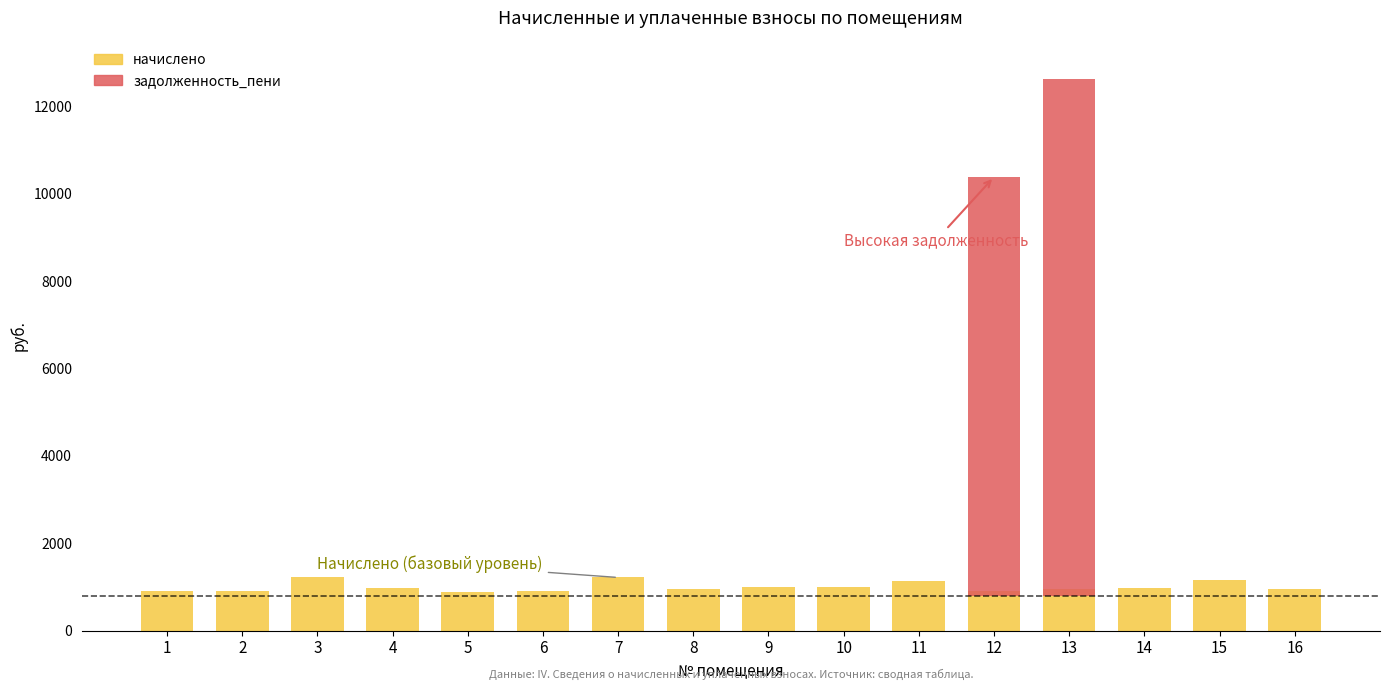

The value of задолженность_пени at 5 is 0.0. True or false?

True